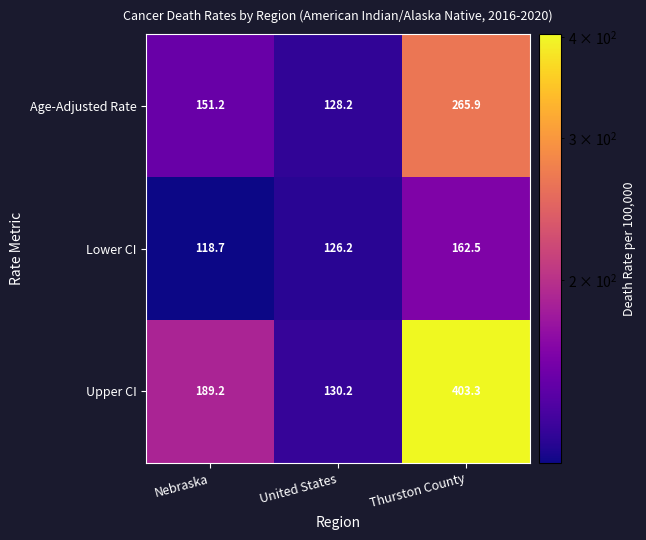

How many categories are shown in the chart?

3